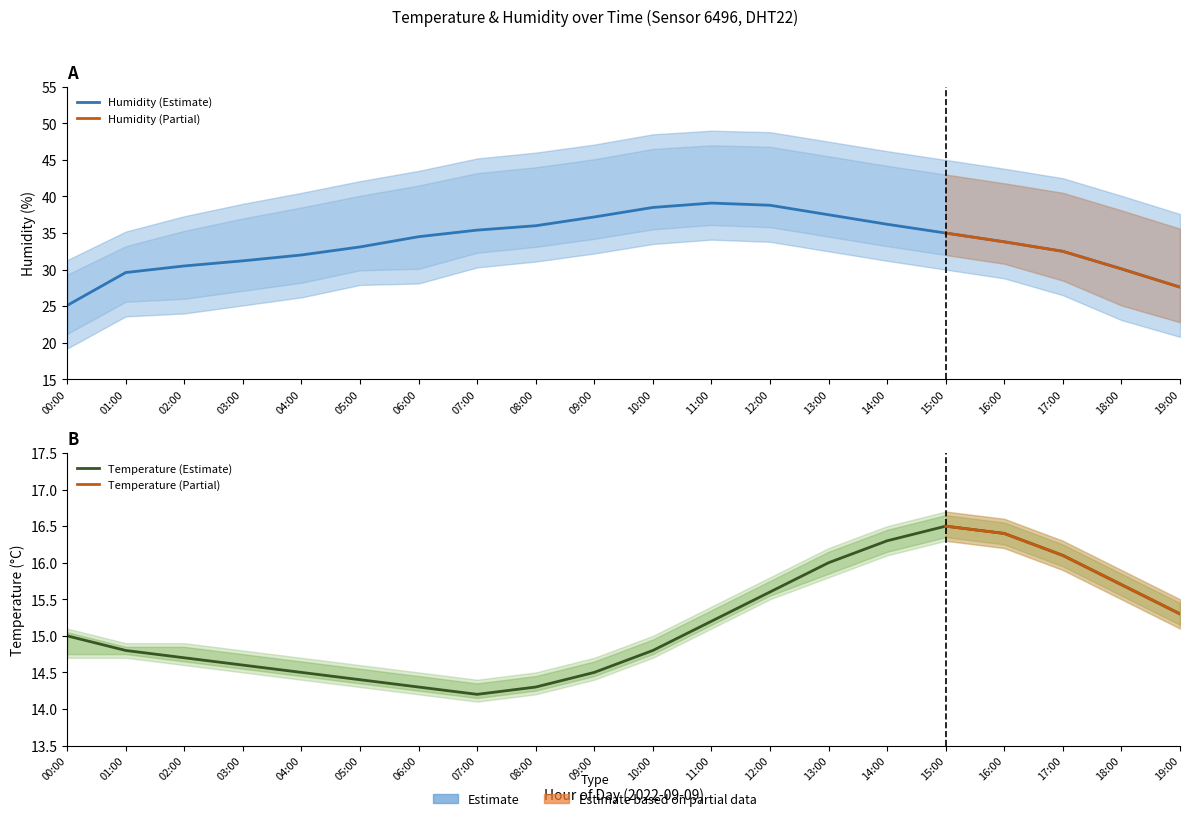

Does the chart have visible grid lines?

No